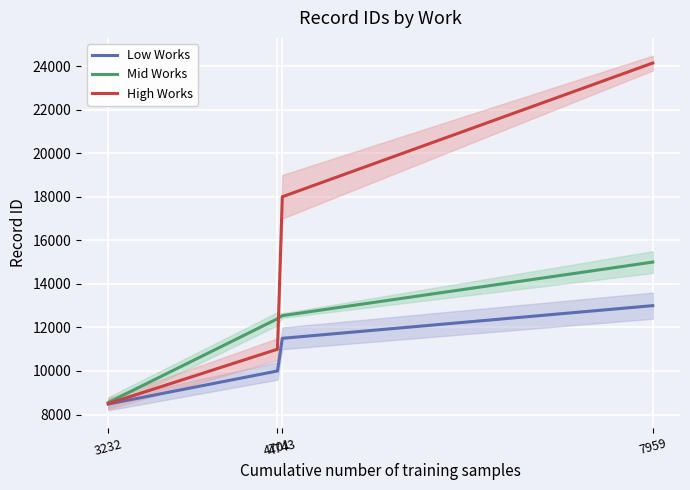

Which series changed the most between 4701 and 7959?

High Works